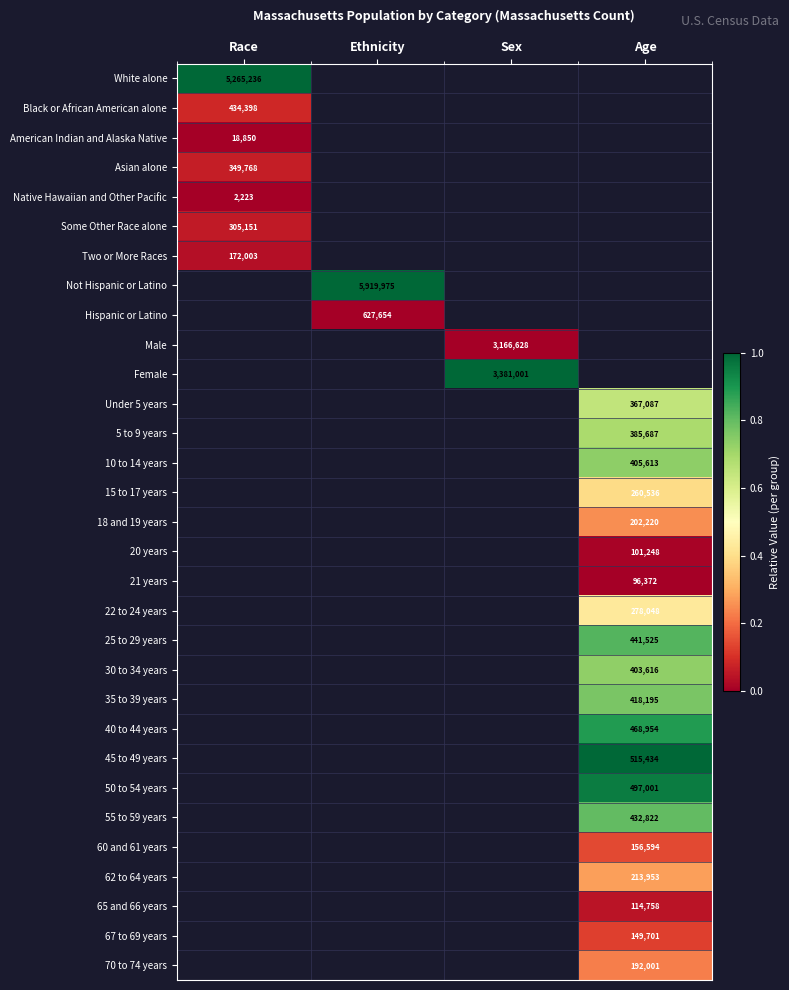

Between Age and Sex, which is larger?

Sex